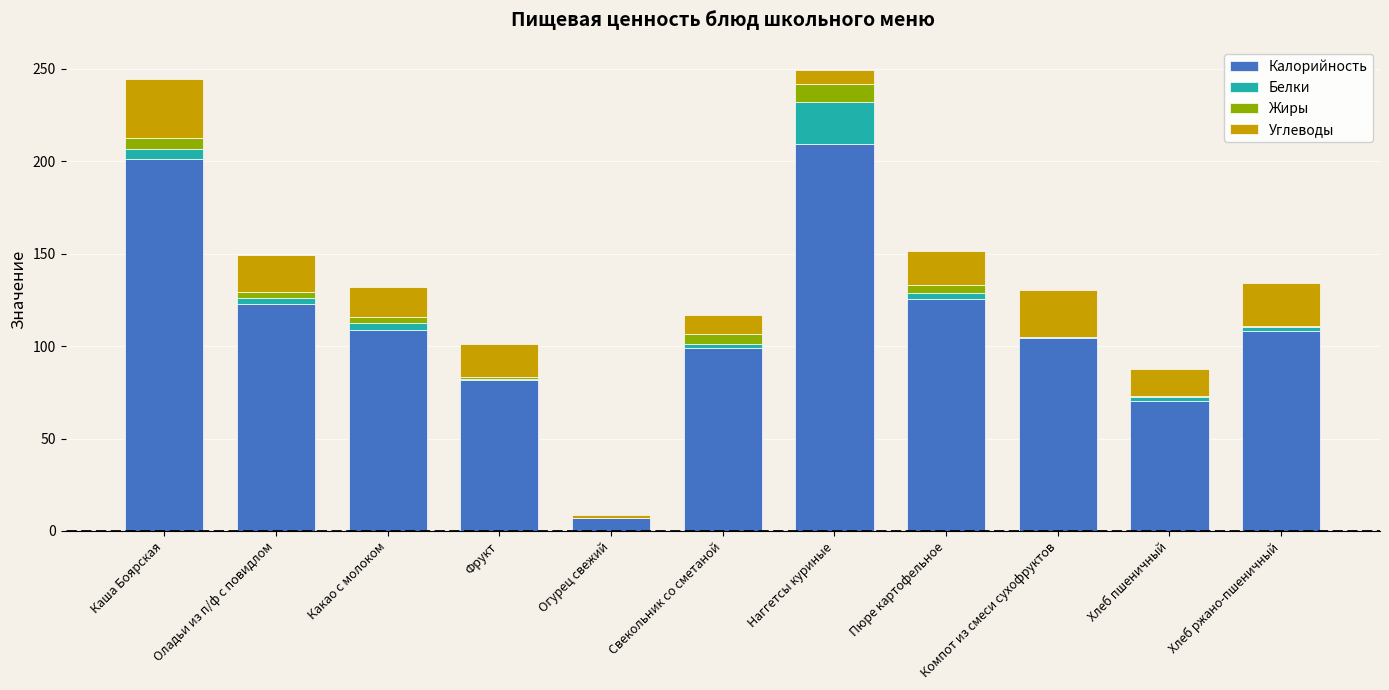

What is the highest value of the Калорийность series?

209.5